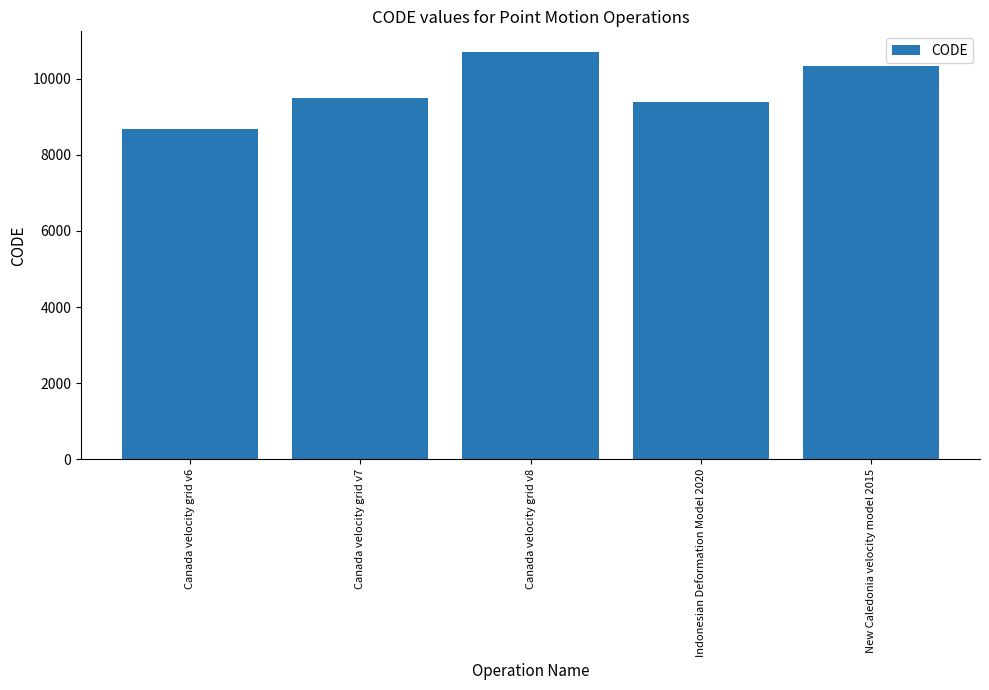

Between New Caledonia velocity model 2015 and Canada velocity grid v7, which is larger?

New Caledonia velocity model 2015